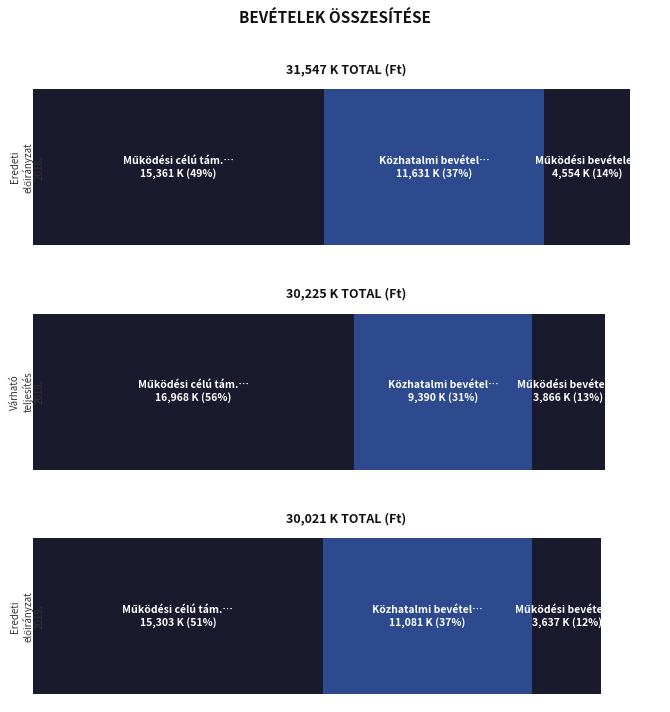

Reading left to right, list all the values displayed in this chart.

Eredeti előirányzat 2018.: Működési célú tám. ÁH-on belülről=15361486	Felhalmozási célú tám. ÁH-on belülről=0	Közhatalmi bevételek=11631000	Működési bevételek=4554500
Várható teljesítés 2018.: Működési célú tám. ÁH-on belülről=16968185	Felhalmozási célú tám. ÁH-on belülről=0	Közhatalmi bevételek=9390309	Működési bevételek=3866171
Eredeti előirányzat 2019.: Működési célú tám. ÁH-on belülről=15303140	Felhalmozási célú tám. ÁH-on belülről=0	Közhatalmi bevételek=11081000	Működési bevételek=3637000